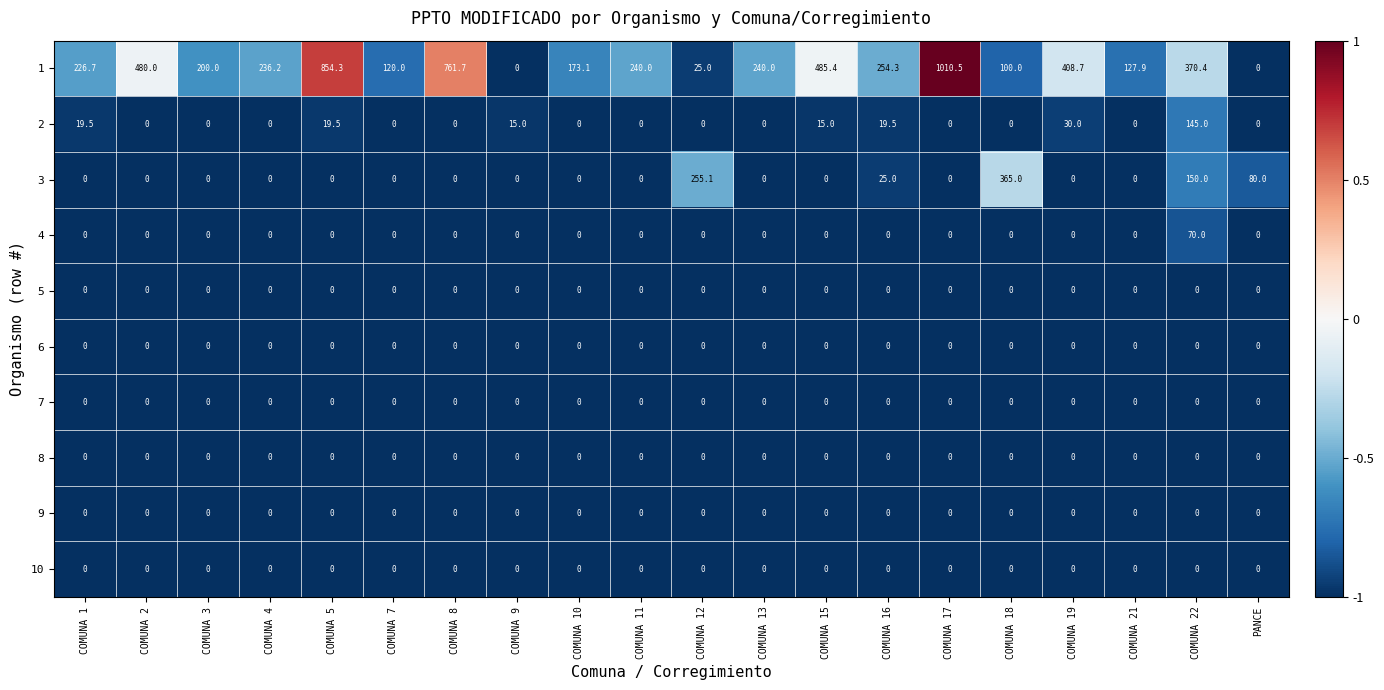

Which label corresponds to the largest value in the chart?

COMUNA 17